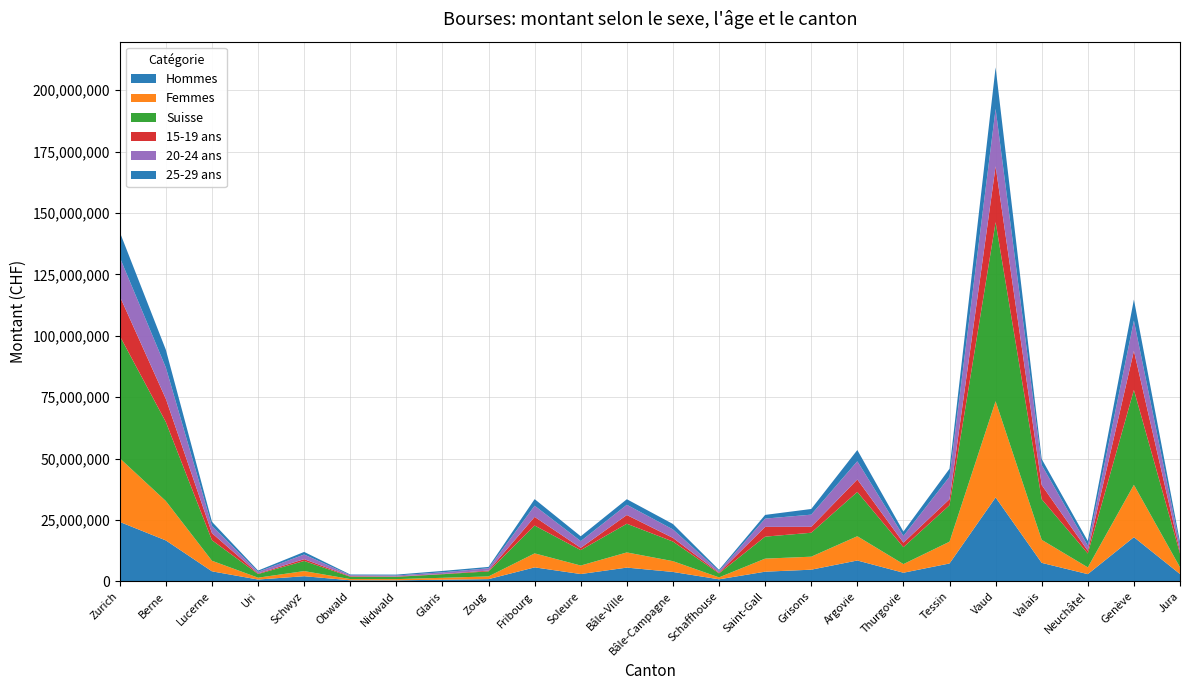

Reading left to right, list all the values displayed in this chart.

Hommes: Zurich=24224381	Berne=16689261	Lucerne=4109600	Uri=773600	Schwyz=2126218	Obwald=471285	Nidwald=447122	Glaris=700700	Zoug=938600	Fribourg=5725930	Soleure=3007985	Bâle-Ville=5629363	Bâle-Campagne=3862100	Schaffhouse=863850	Saint-Gall=3968100	Grisons=4780300	Argovie=8522307	Thurgovie=3543965	Tessin=7308629	Vaud=34198920	Valais=7558450	Neuchâtel=2968390	Genève=18024852	Jura=3012229
Femmes: Zurich=25915106	Berne=16030252	Lucerne=4307000	Uri=754300	Schwyz=2082731	Obwald=494570	Nidwald=499392	Glaris=775200	Zoug=1106700	Fribourg=5694802	Soleure=3459930	Bâle-Ville=6176664	Bâle-Campagne=4394350	Schaffhouse=786575	Saint-Gall=5313750	Grisons=5291300	Argovie=9874970	Thurgovie=3512638	Tessin=8865287	Vaud=39163888	Valais=9382255	Neuchâtel=2754856	Genève=21293549	Jura=2737117
Suisse: Zurich=49790913	Berne=32163178	Lucerne=8358600	Uri=1487400	Schwyz=4118319	Obwald=945905	Nidwald=934614	Glaris=1453400	Zoug=2045300	Fribourg=11330975	Soleure=6277685	Bâle-Ville=11681208	Bâle-Campagne=7984180	Schaffhouse=1620375	Saint-Gall=8948700	Grisons=9747000	Argovie=18041275	Thurgovie=6889993	Tessin=14866670	Vaud=72878472	Valais=16521505	Neuchâtel=5660496	Genève=38649236	Jura=5581751
15-19 ans: Zurich=16161440	Berne=9421457	Lucerne=2880100	Uri=229000	Schwyz=733223	Obwald=215250	Nidwald=155290	Glaris=128850	Zoug=332500	Fribourg=3515772	Soleure=921230	Bâle-Ville=3551519	Bâle-Campagne=1483520	Schaffhouse=295200	Saint-Gall=3980650	Grisons=2418050	Argovie=5075719	Thurgovie=1811975	Tessin=2428494	Vaud=22744029	Valais=5769895	Neuchâtel=1110639	Genève=15884453	Jura=895545
20-24 ans: Zurich=15834419	Berne=12746582	Lucerne=2898050	Uri=689800	Schwyz=1901863	Obwald=398310	Nidwald=378607	Glaris=654950	Zoug=938200	Fribourg=4553987	Soleure=2754095	Bâle-Ville=4168360	Bâle-Campagne=3461445	Schaffhouse=640825	Saint-Gall=3365650	Grisons=4948850	Argovie=7420826	Thurgovie=2752988	Tessin=9135129	Vaud=23403379	Valais=8133285	Neuchâtel=2059412	Genève=12322156	Jura=2262882
25-29 ans: Zurich=10280998	Berne=7219118	Lucerne=1725150	Uri=486300	Schwyz=1050370	Obwald=294595	Nidwald=365787	Glaris=558650	Zoug=544000	Fribourg=2684646	Soleure=1957390	Bâle-Ville=2261319	Bâle-Campagne=2195390	Schaffhouse=509800	Saint-Gall=1505850	Grisons=2305850	Argovie=4560057	Thurgovie=1788640	Tessin=3270900	Vaud=16882890	Valais=2461150	Neuchâtel=1891350	Genève=8580401	Jura=1553534